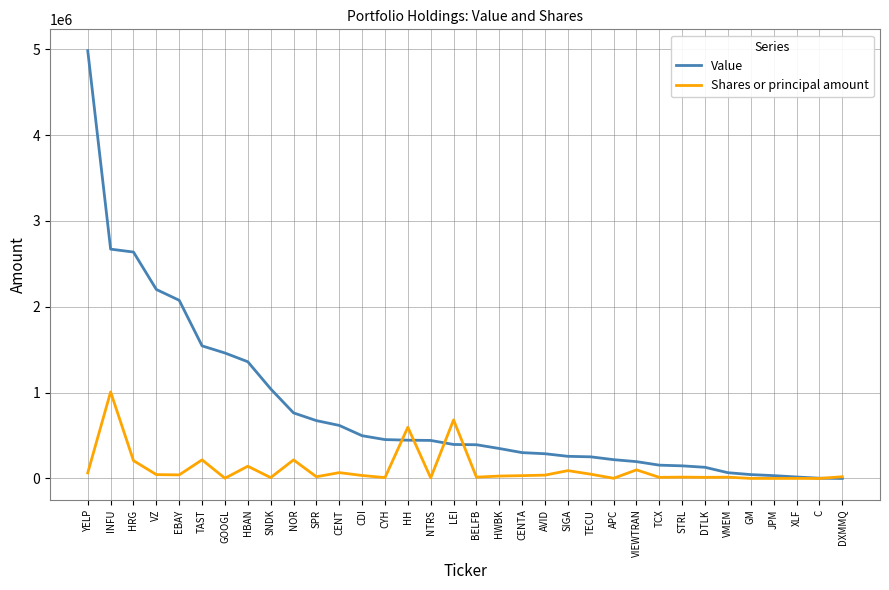

What is the difference between the maximum and minimum values in the Value series?

4984000